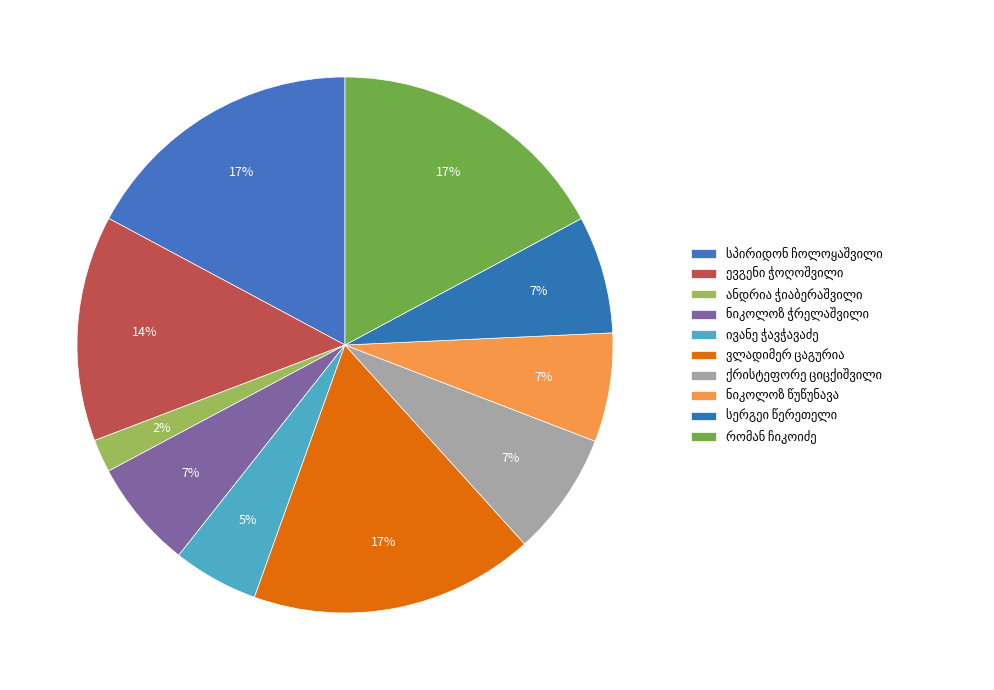

To the nearest percent, what is the difference between the largest and smallest slice percentages?

15%